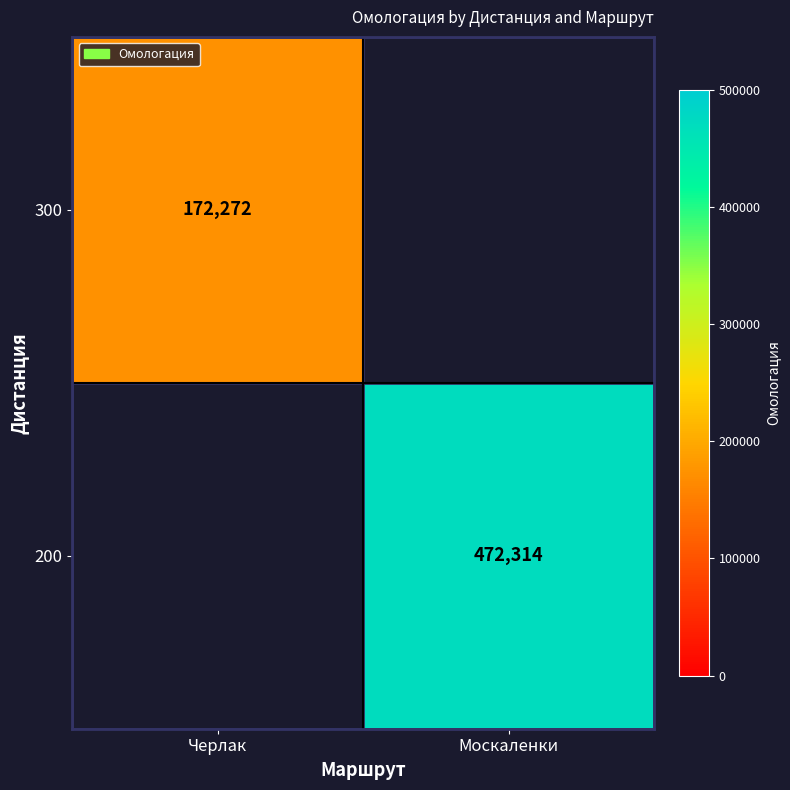

The 300 series shows 40027 at Черлак. True or false?

False